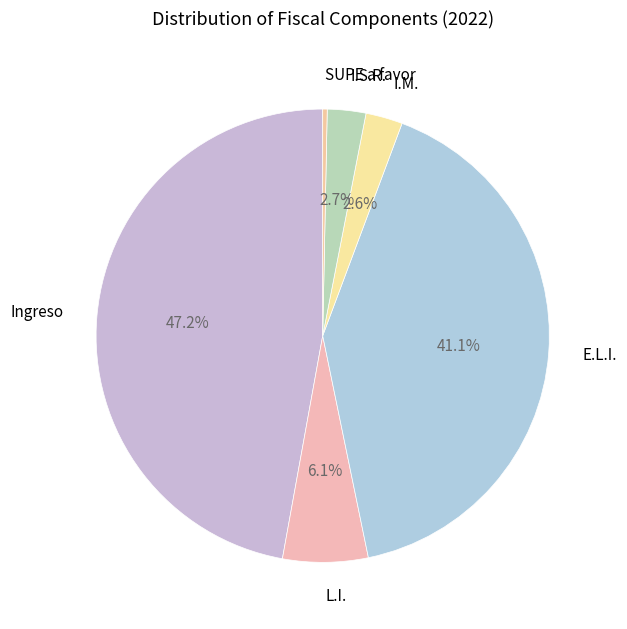

To the nearest percent, what is the average slice percentage?

17%